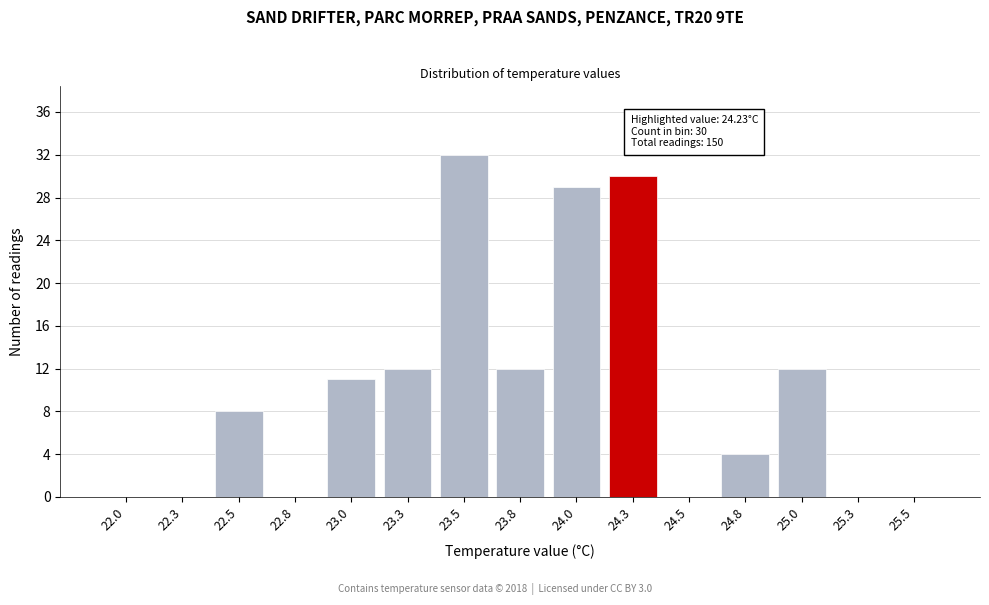

Reading left to right, extract all data points from this chart.

22.0=0	22.3=0	22.5=8	22.8=0	23.0=11	23.3=12	23.5=32	23.8=12	24.0=29	24.3=30	24.5=0	24.8=4	25.0=12	25.3=0	25.5=0